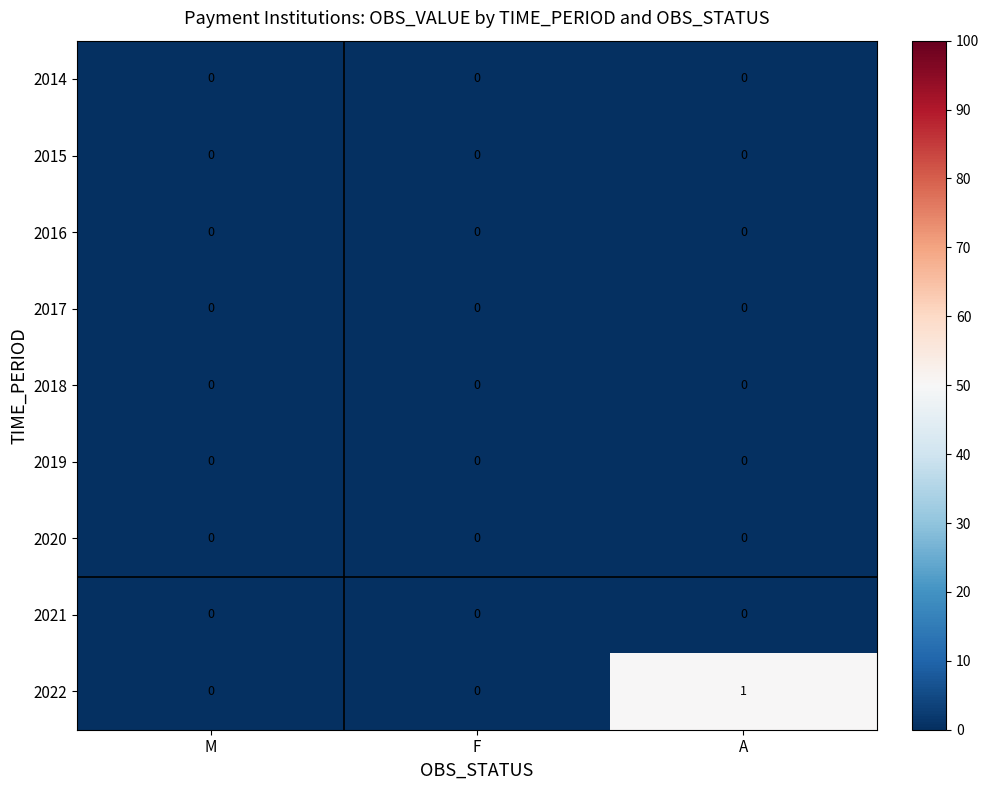

Which series changed the most between M and A?

2022